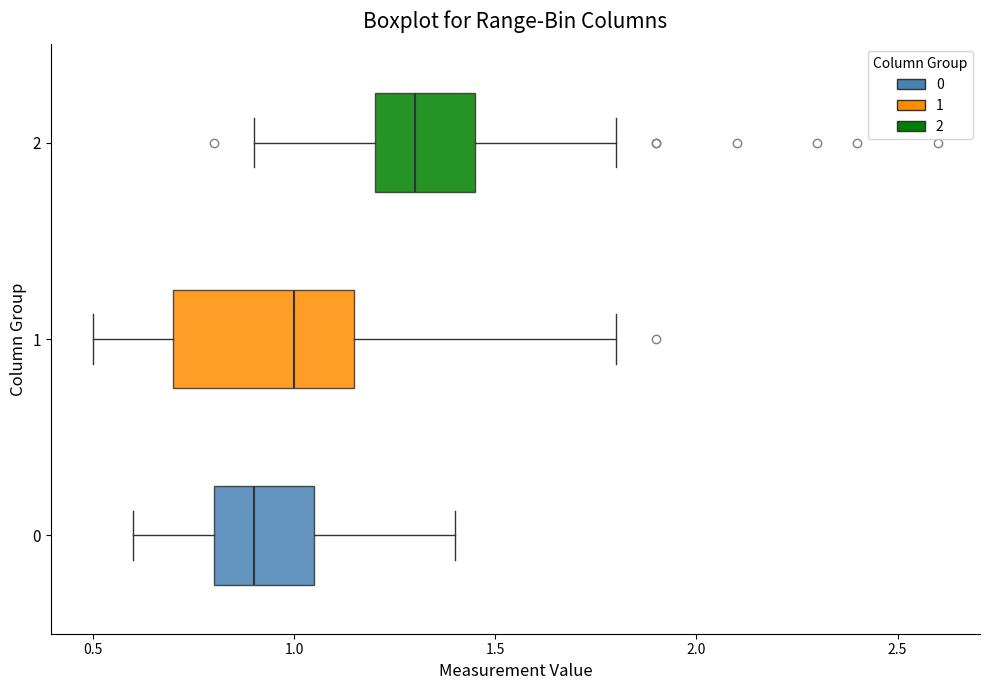

Which box is the widest, from its left edge to its right edge?

1